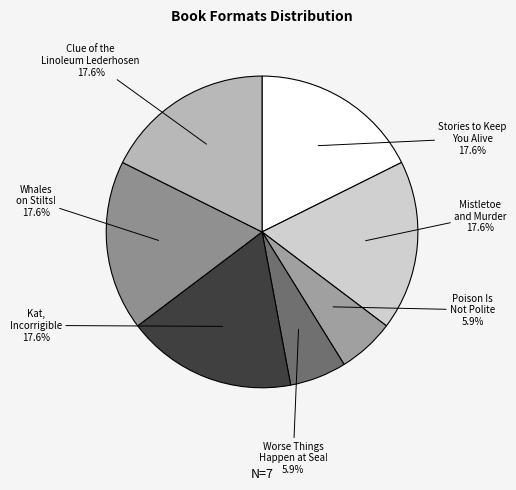

Does Kat, Incorrigible account for over 50% of the chart?

No